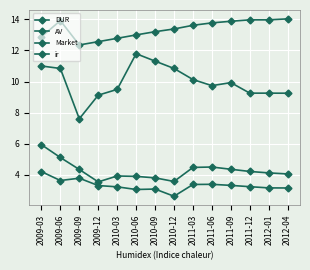

True or false: AV and ir intersect in this chart.

False